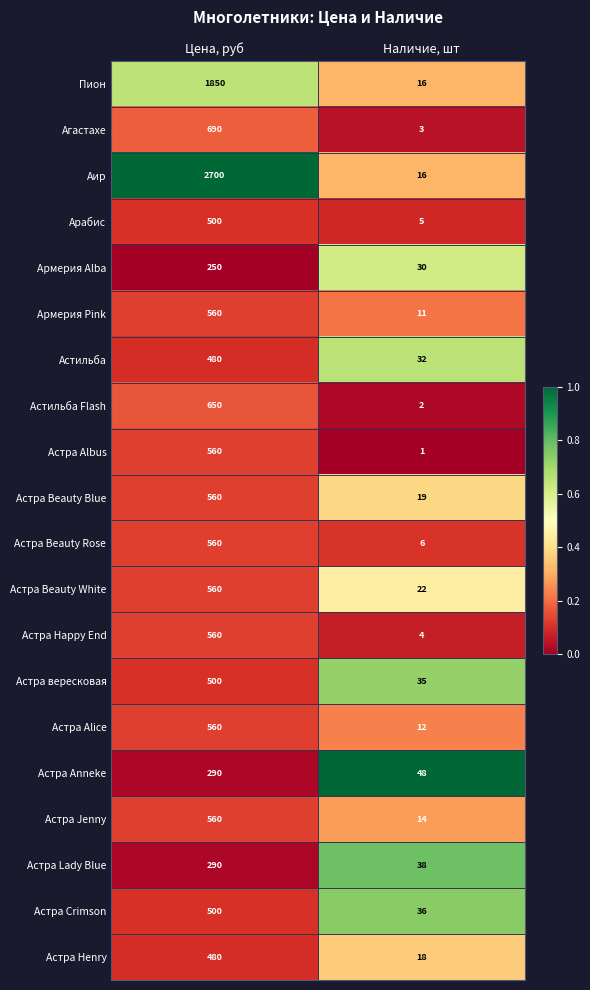

Which series has the widest spread of values?

Аир